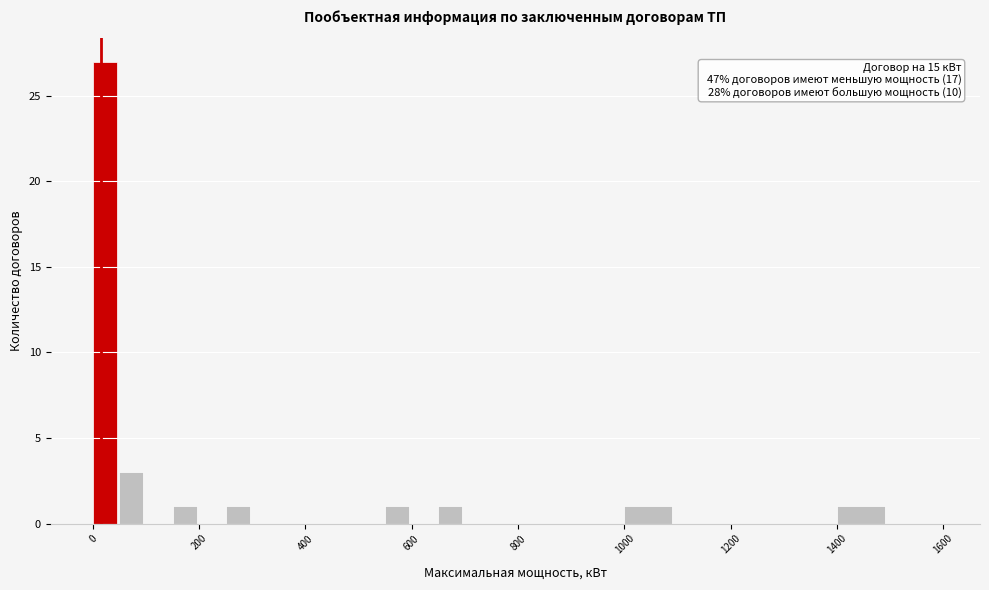

Around what value on the x-axis is the tallest bar? Give the approximate position of its centre, as read against the axis.

20